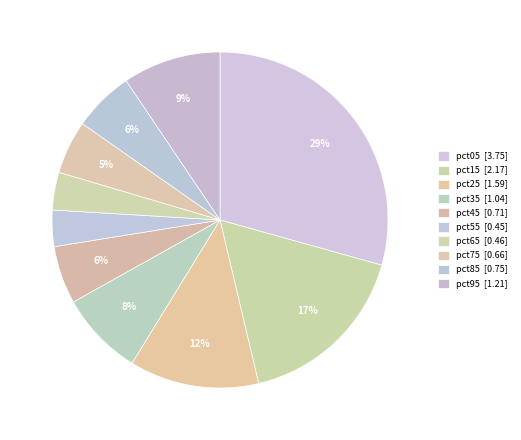

How many slices are in this pie chart?

10